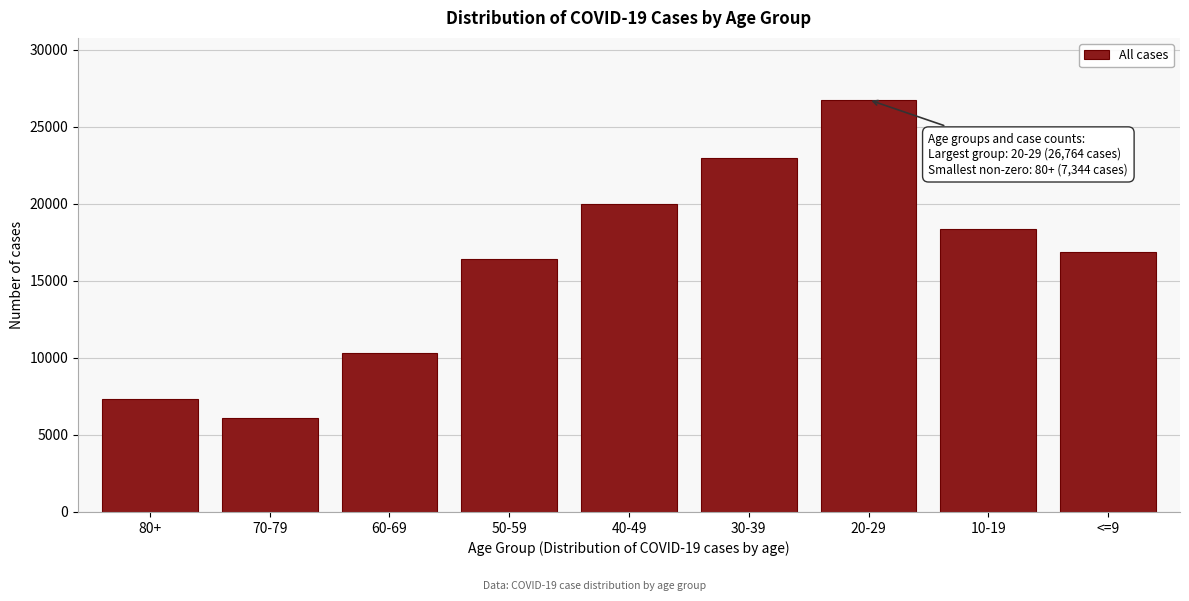

Reading right to left, extract all data points from this chart.

16873	18362	26764	23010	19987	16428	10311	6106	7344